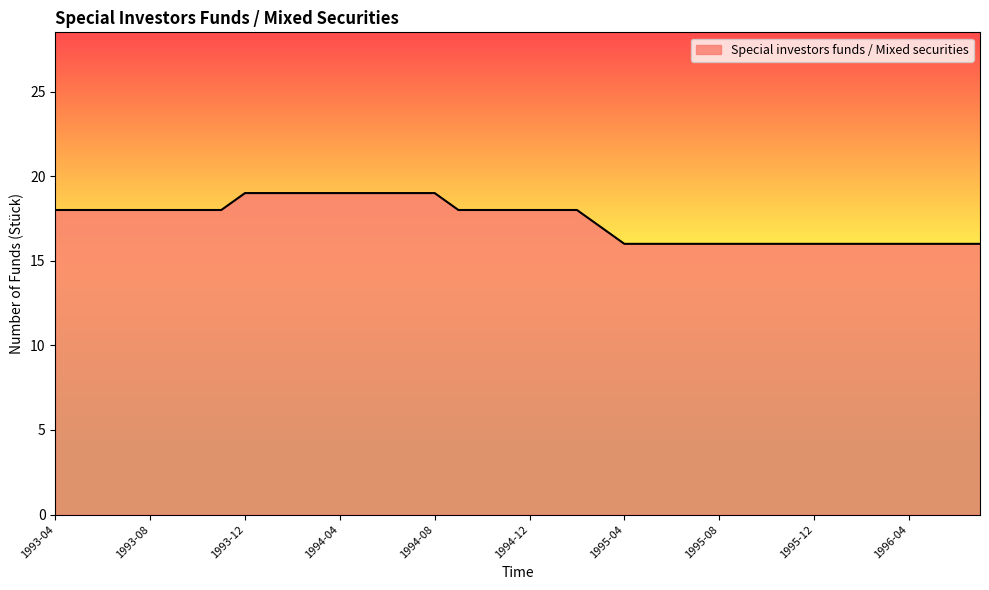

How many lines are shown in the chart?

1